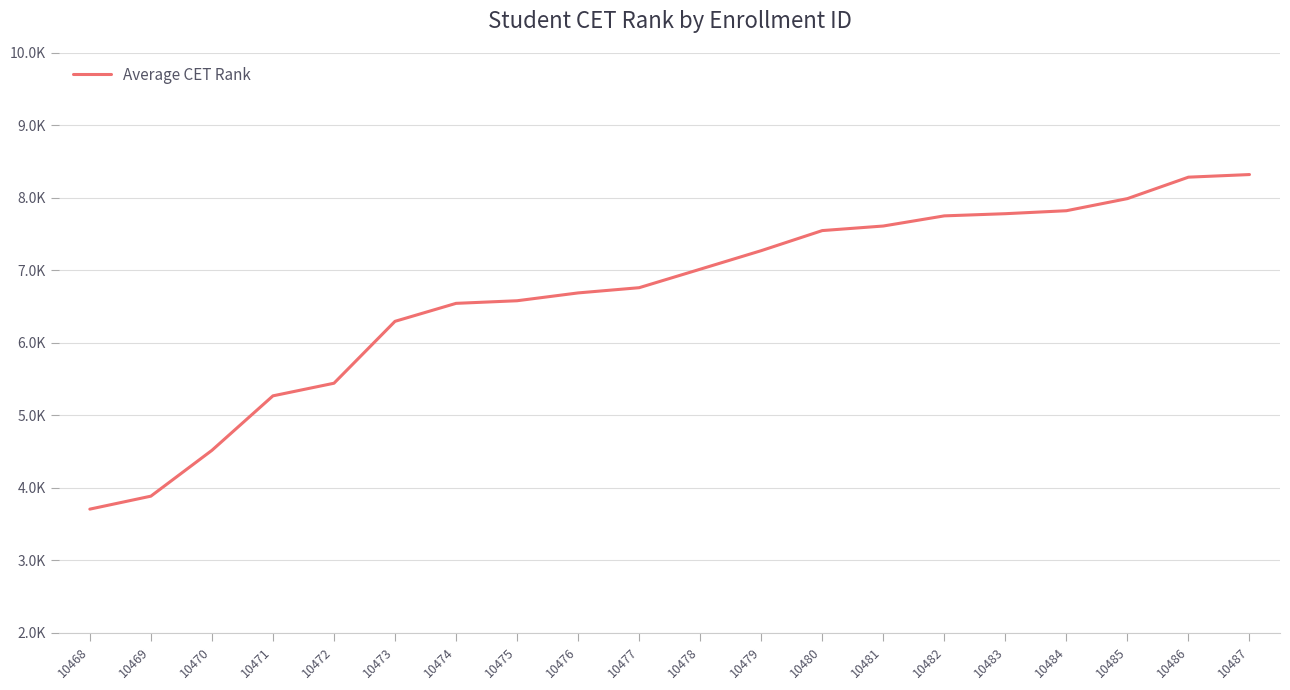

True or false: the data shows 7991 at 10485.

True